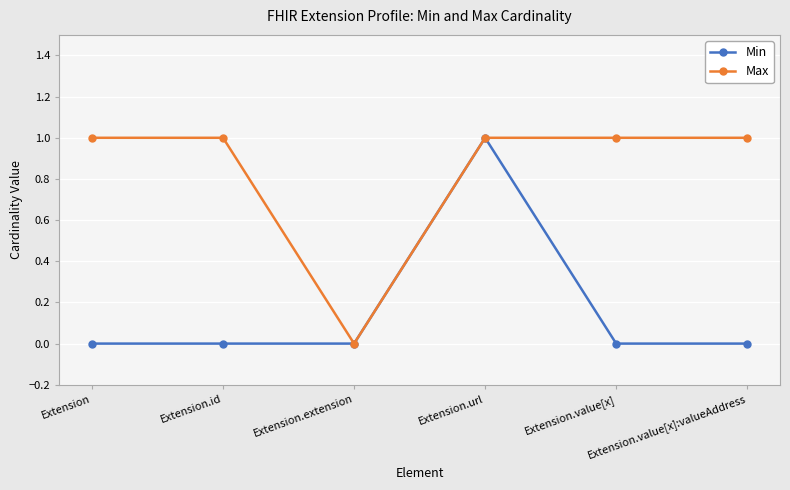

What is the value of the Max point at the 1st from the left?

1